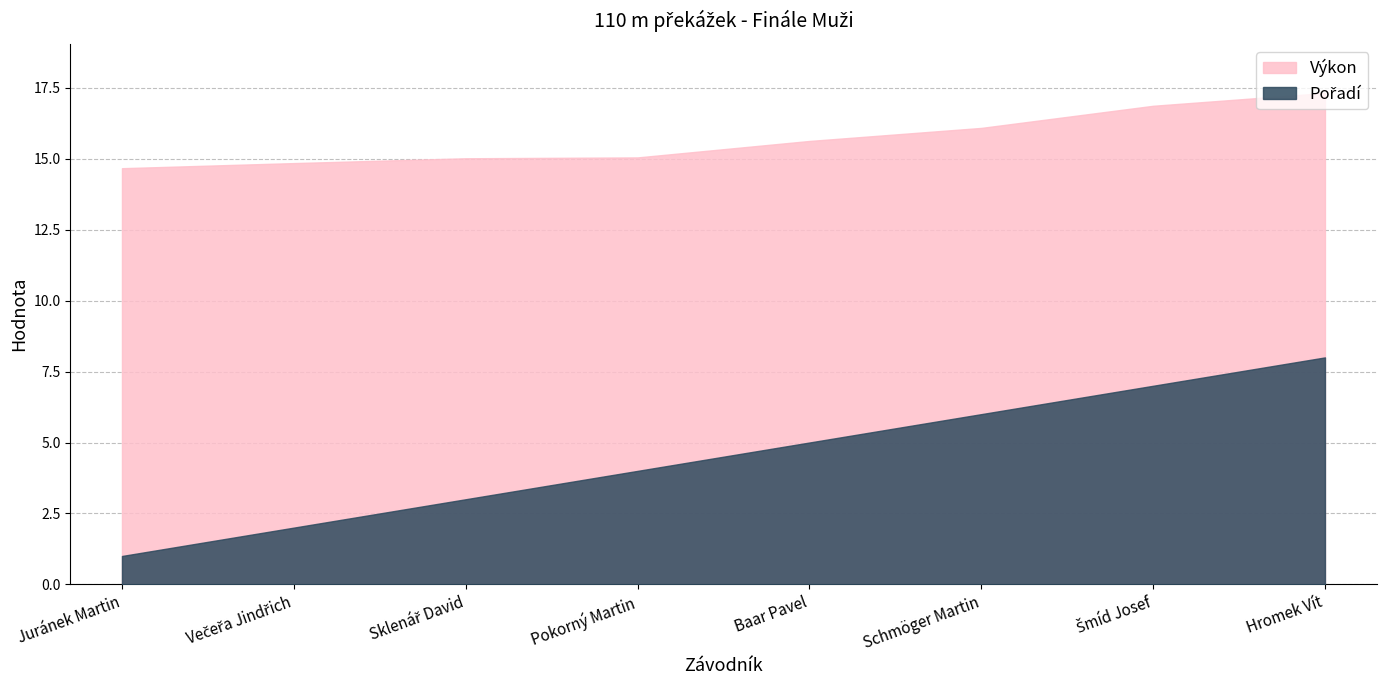

Which category has the lowest value across all series?

Juránek Martin